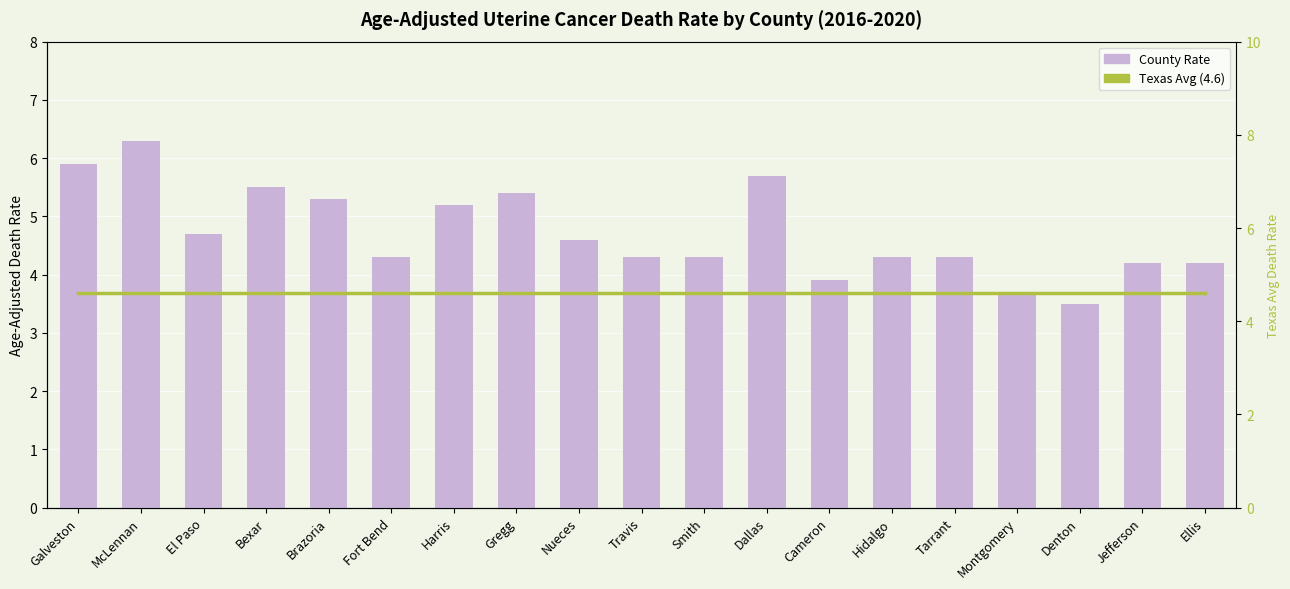

What is the label of the 19th bar from the left?

Ellis